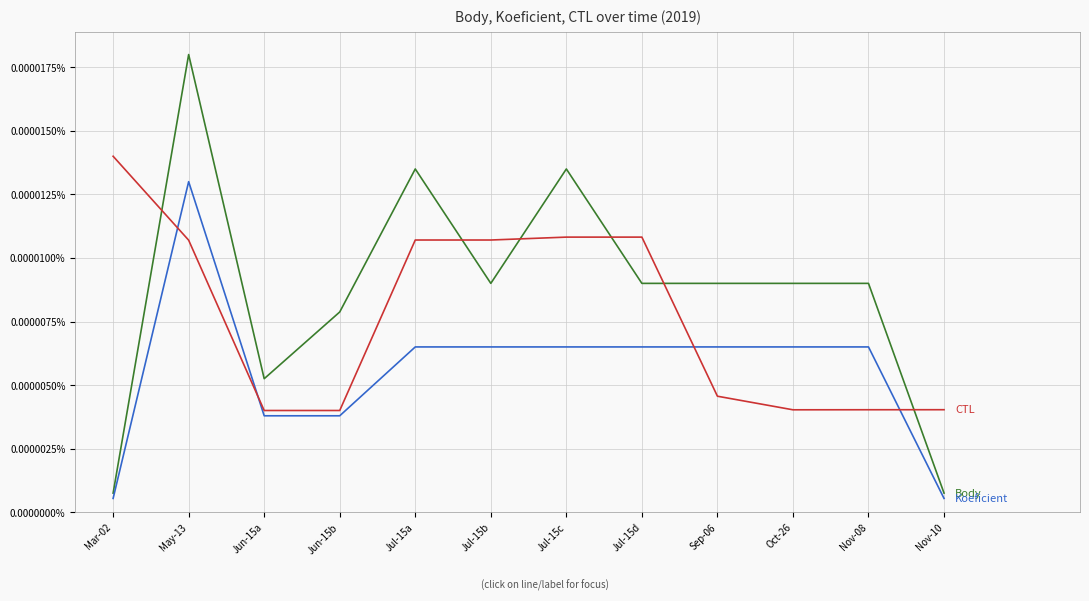

Reading left to right, transcribe all the data shown in this chart.

Body: Mar-02=0.0	May-13=0.0	Jun-15a=0.0	Jun-15b=0.0	Jul-15a=0.0	Jul-15b=0.0	Jul-15c=0.0	Jul-15d=0.0	Sep-06=0.0	Oct-26=0.0	Nov-08=0.0	Nov-10=0.0
Koeficient: Mar-02=0.0	May-13=0.0	Jun-15a=0.0	Jun-15b=0.0	Jul-15a=0.0	Jul-15b=0.0	Jul-15c=0.0	Jul-15d=0.0	Sep-06=0.0	Oct-26=0.0	Nov-08=0.0	Nov-10=0.0
CTL: Mar-02=0.0	May-13=0.0	Jun-15a=0.0	Jun-15b=0.0	Jul-15a=0.0	Jul-15b=0.0	Jul-15c=0.0	Jul-15d=0.0	Sep-06=0.0	Oct-26=0.0	Nov-08=0.0	Nov-10=0.0